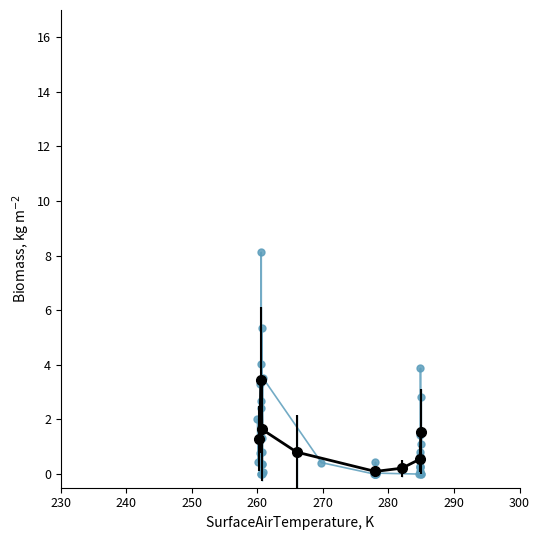

List the labels in order of value, smallest first.

69701, 69711, 72159, 72163, 72167, 72181, 72191, 73123, 73159, 73171, 69737, 72195, 72189, 69743, 73149, 73141, 73151, 73145, 69721, 69731, 71015, 69647, 72183, 73153, 69679, 69735, 73137, 73169, 69723, 73147, 69633, 69713, 69717, 73167, 69699, 69749, 73155, 69709, 69729, 69715